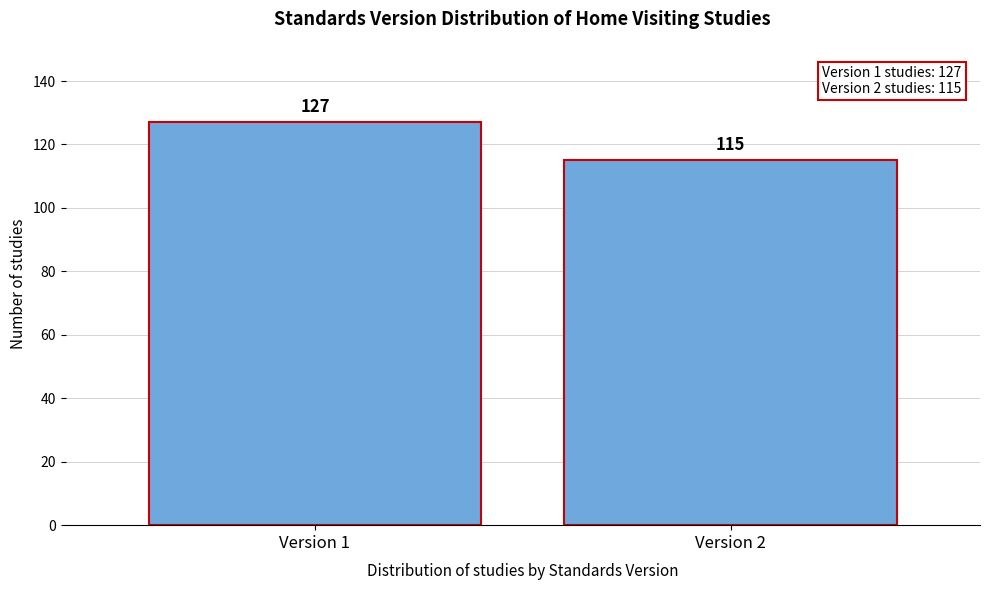

Reading left to right, extract all data points from this chart.

127	115